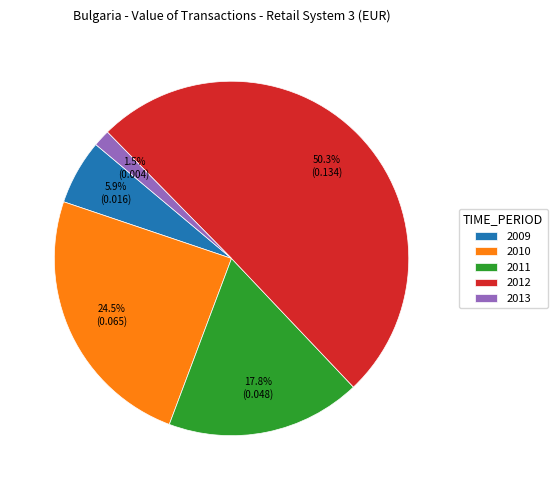

Count the number of slices in the pie.

5